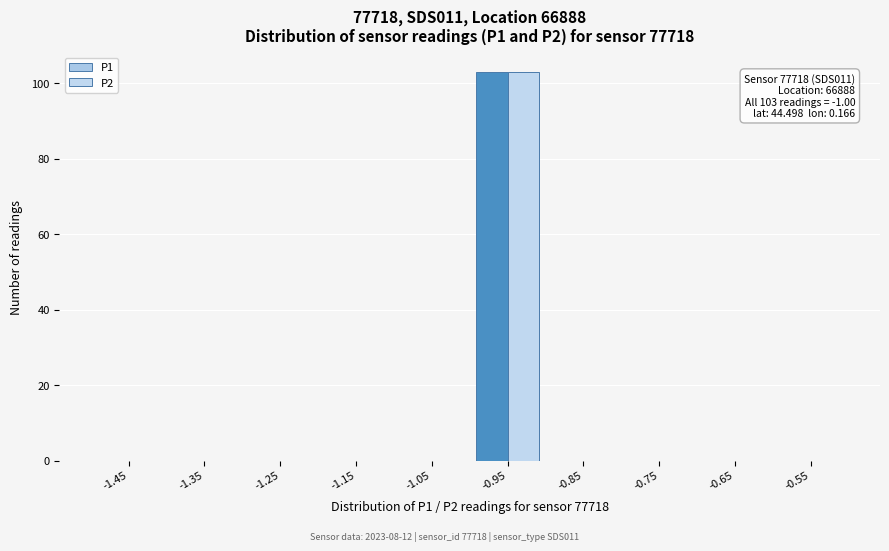

In the P1 series, which range on the x-axis has the tallest bar?

-1.0 to -0.9